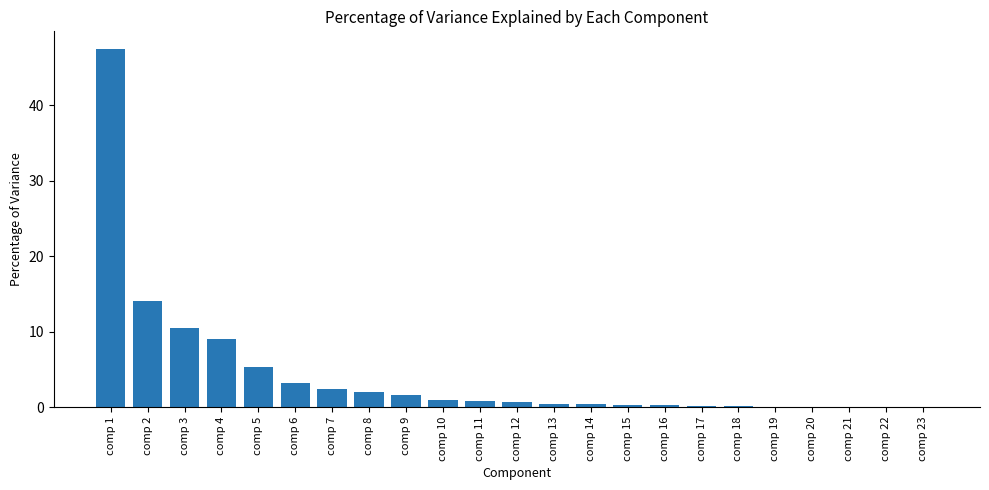

Between comp 1 and comp 4, which is larger?

comp 1